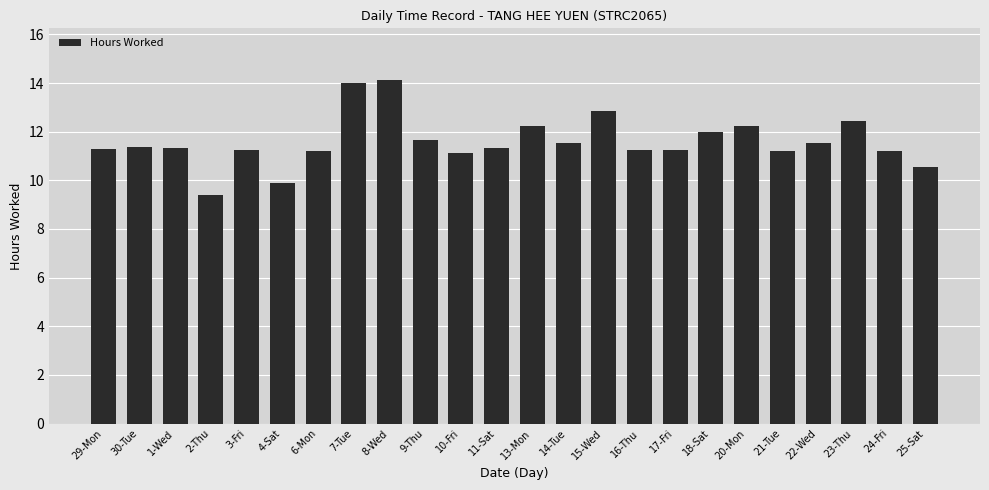

What is the difference between the values at 14-Tue and 16-Thu?

0.3